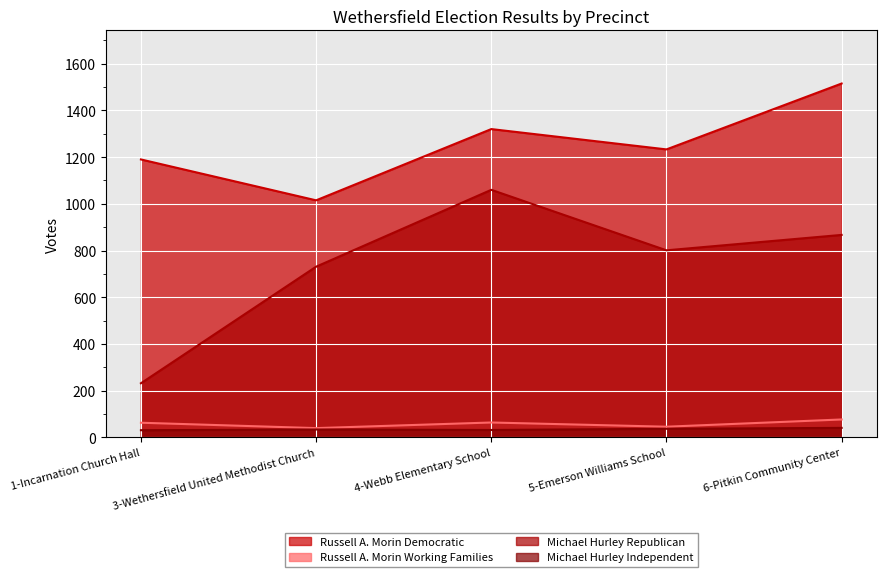

True or false: Michael Hurley Republican has more than 1 interior local peaks.

False